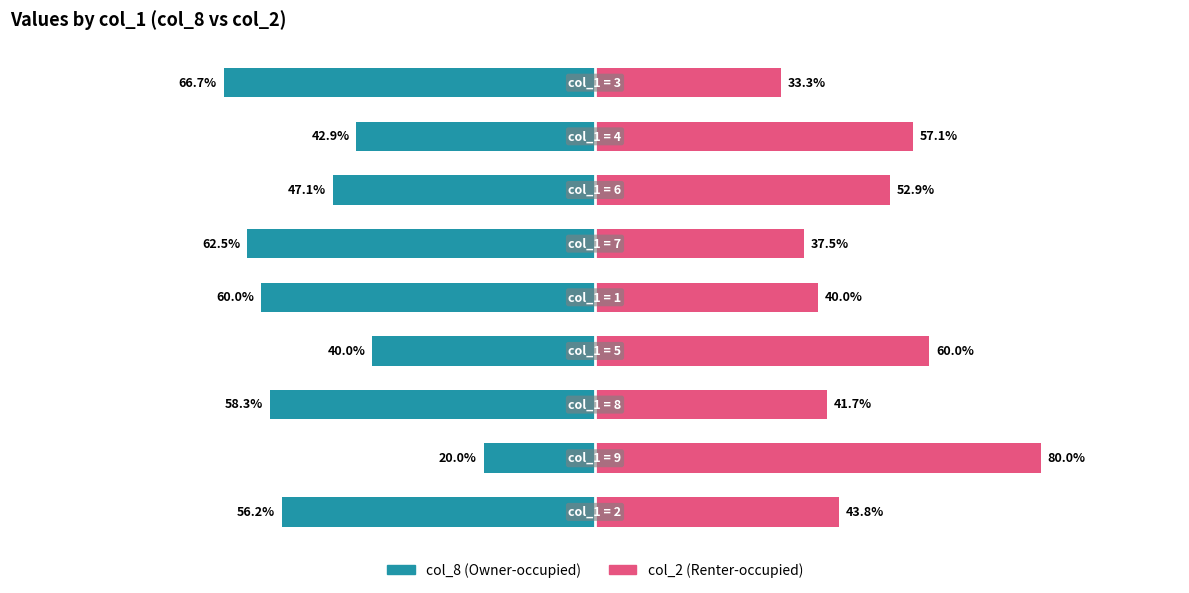

What is the difference between the maximum and minimum values in the col_8 (Owner-occupied) series?

46.7